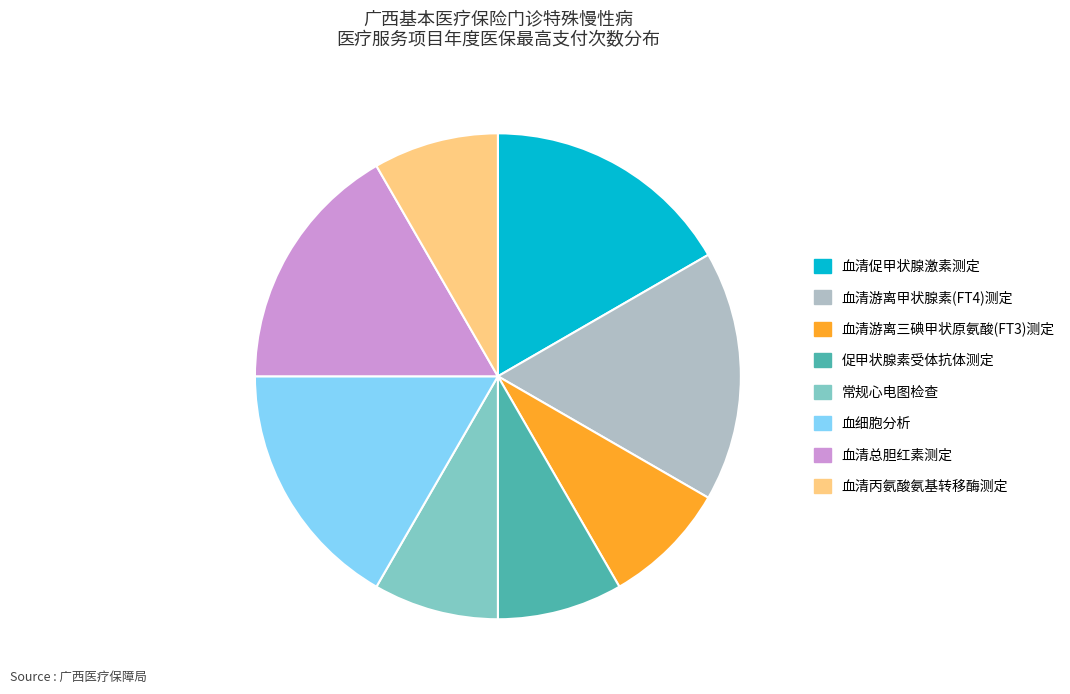

Combined, do 血清游离甲状腺素(FT4)测定 and 常规心电图检查 account for over 50%?

No